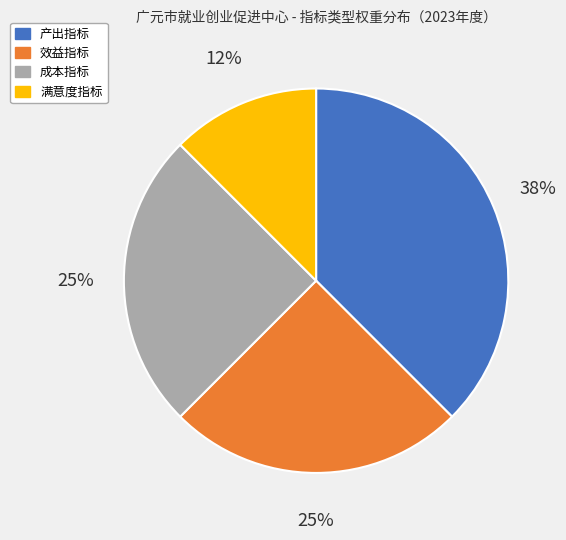

Count the number of slices in the pie.

4